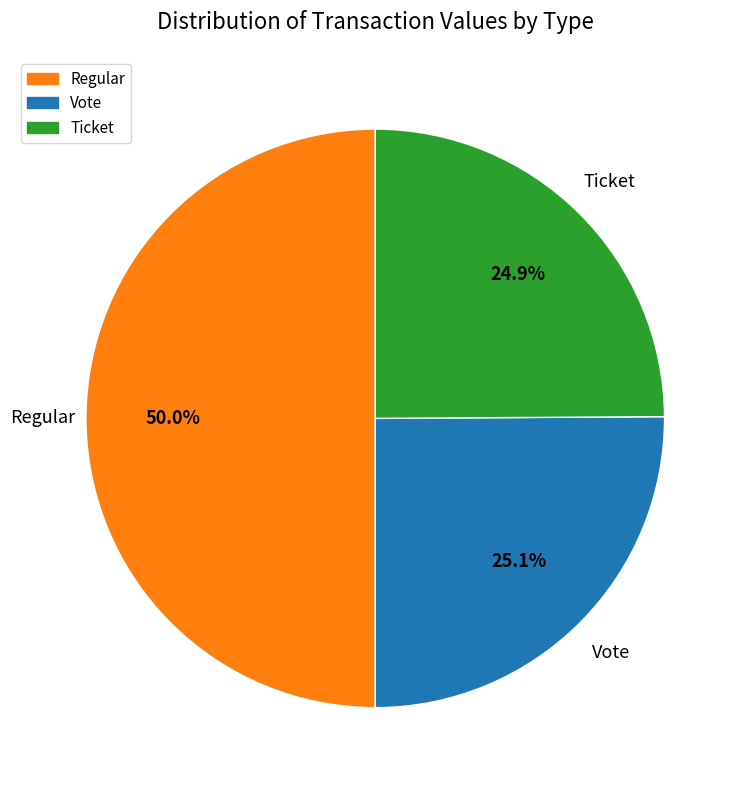

What is the smallest slice in the pie chart?

Ticket/-1 (0)